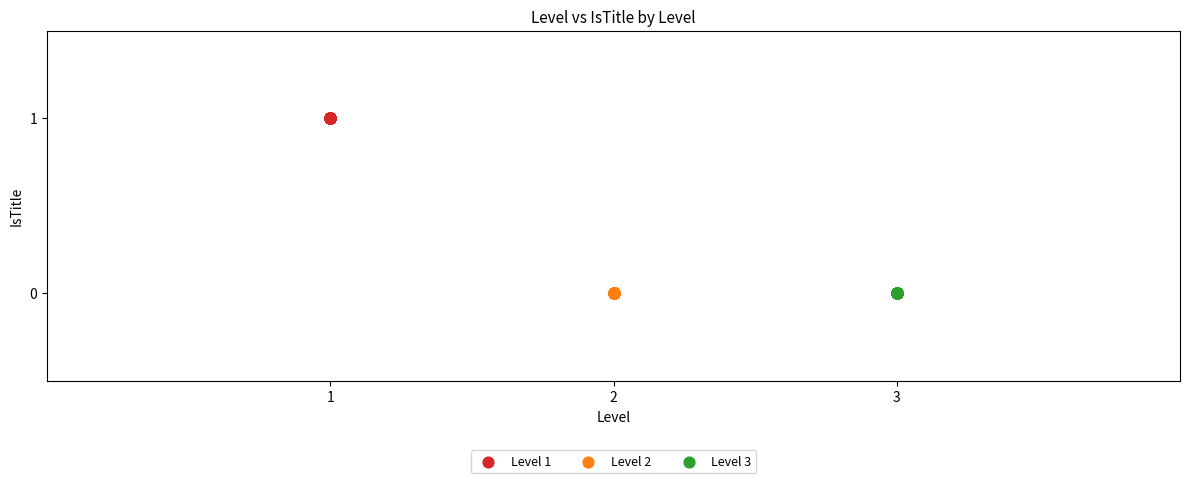

Which series reaches the maximum Y coordinate?

Level 1